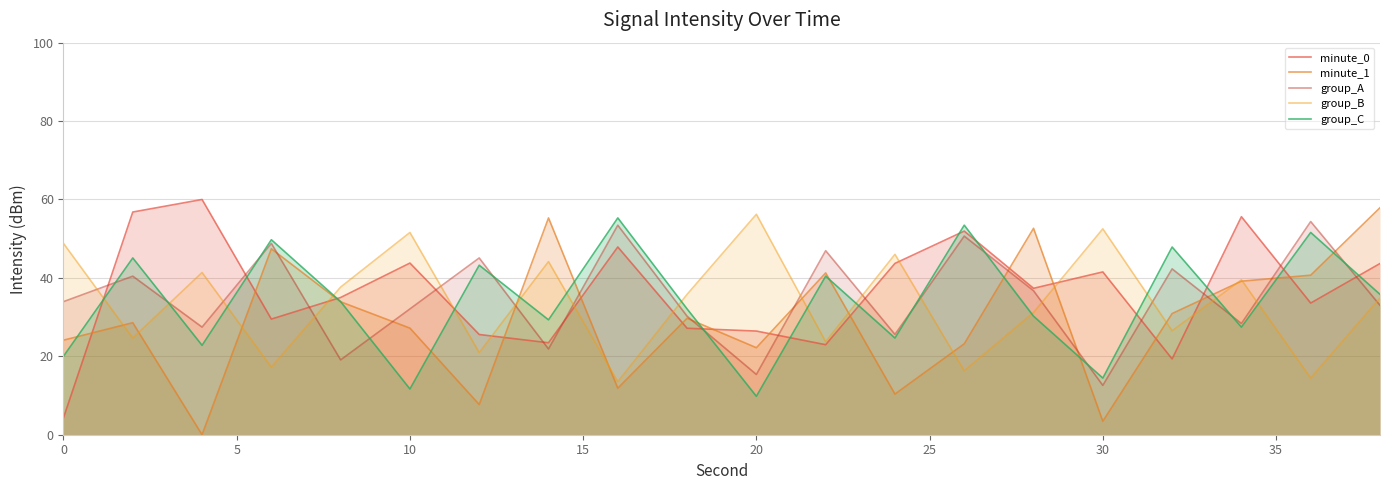

Does the chart have visible grid lines?

Yes